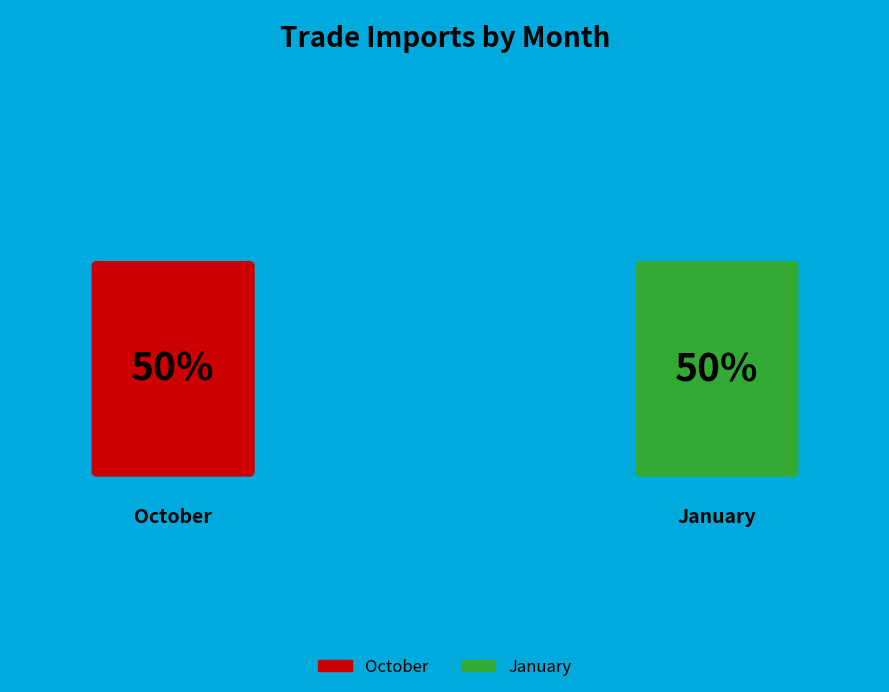

To the nearest percent, what portion does October represent?

50%